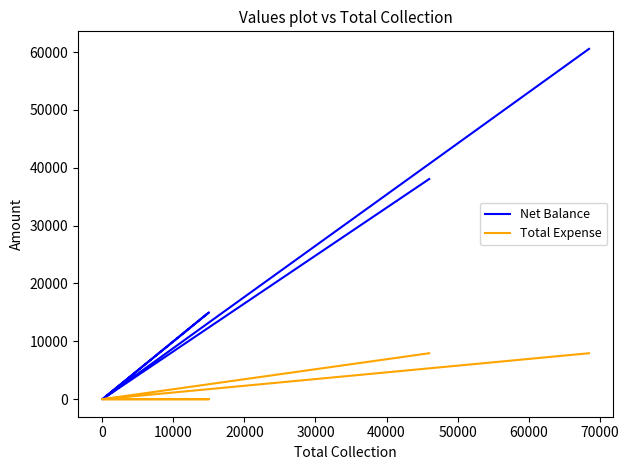

The value of Net Balance at 10000 is 7500. True or false?

True